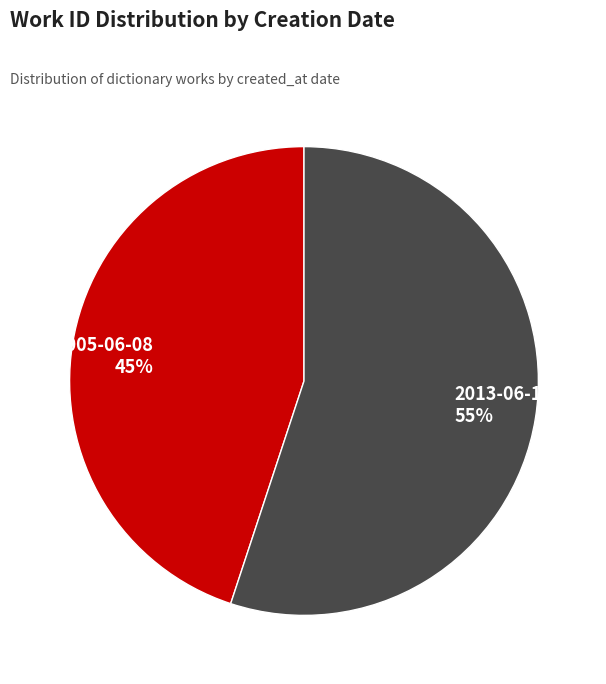

The 2013-06-13 slice represents 49% of the pie. True or false?

False